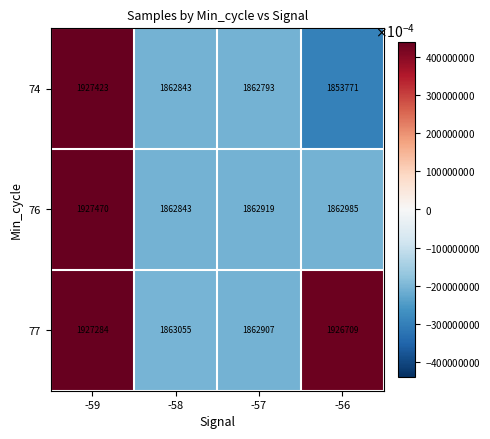

Count the number of data series in this chart.

3